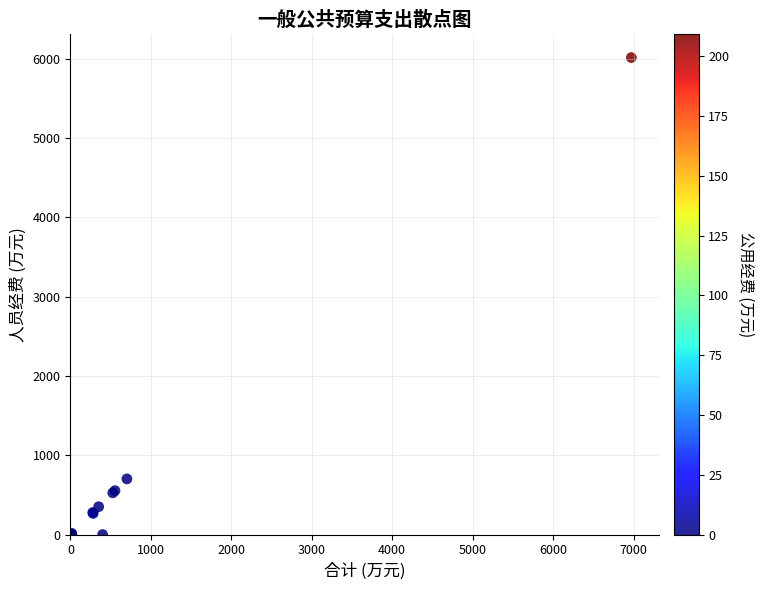

What Y value in the scatter plot is closest to 3007?

701.7